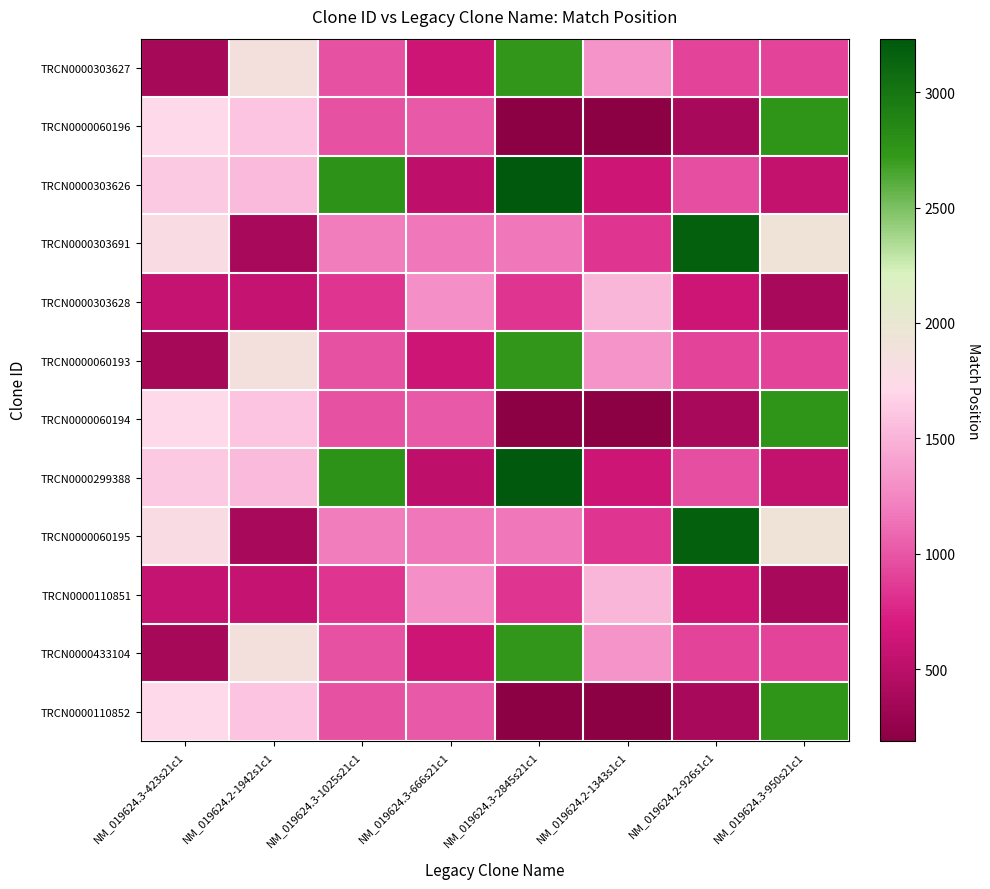

What is the difference between the highest and lowest values at NM_019624.3-1025s21c1?

1936